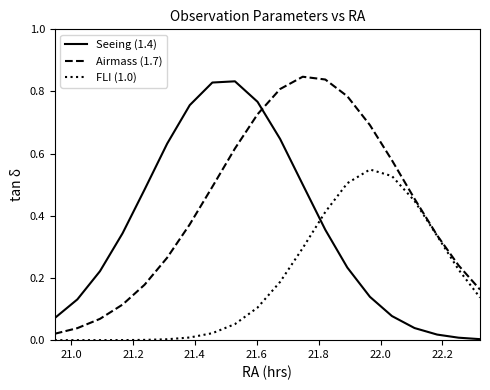

True or false: FLI (1.0) and Seeing (1.4) intersect in this chart.

True